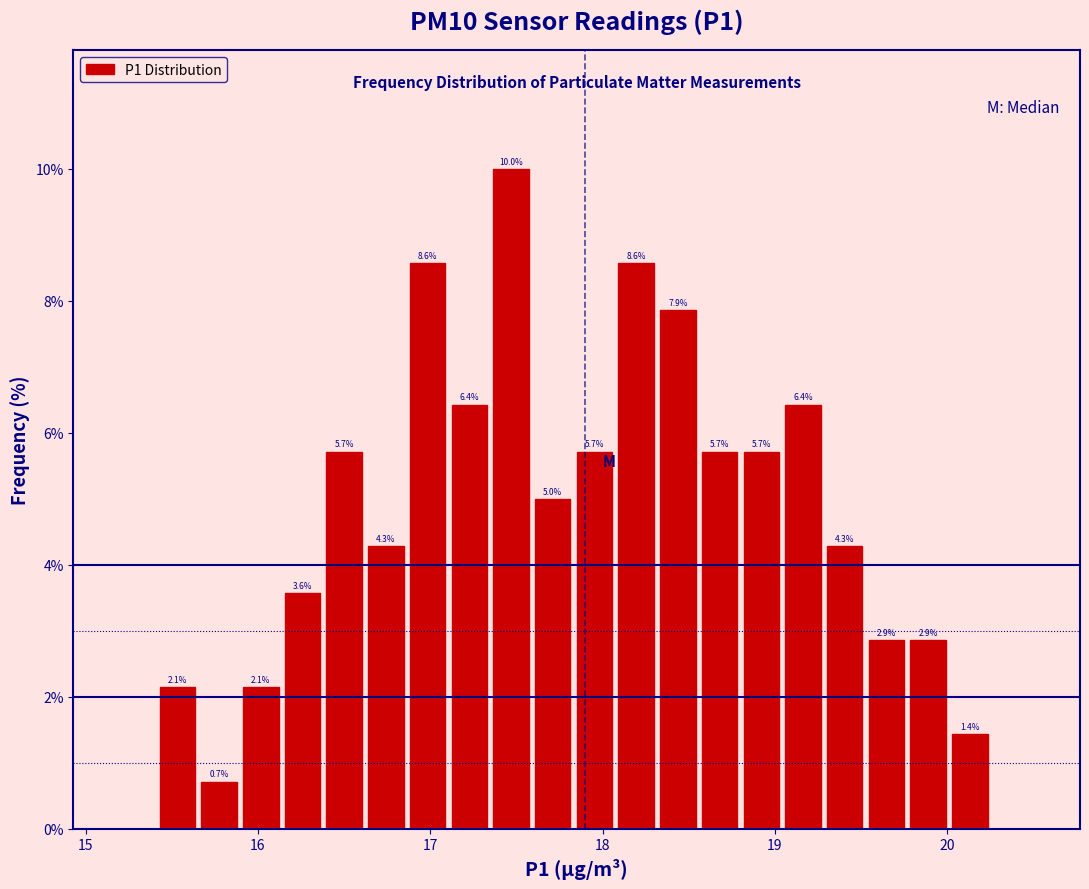

Around what value on the x-axis is the tallest bar? Give the approximate position of its centre, as read against the axis.

17.5